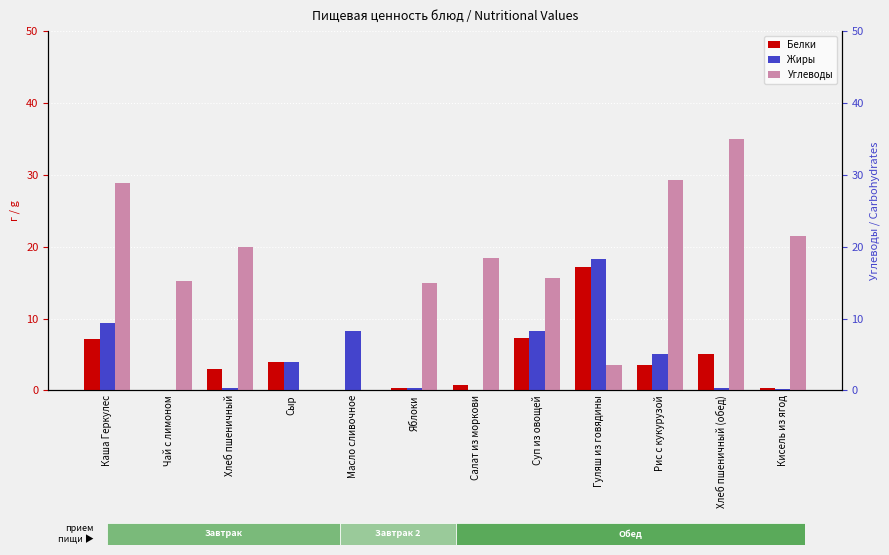

Reading left to right, what are all the values shown in this chart?

Белки: Каша Геркулес=7.2	Чай с лимоном=0.1	Хлеб пшеничный=3.0	Сыр=3.9	Масло сливочное=0.1	Яблоки=0.4	Салат из моркови=0.8	Суп из овощей=7.3	Гуляш из говядины=17.2	Рис с кукурузой=3.5	Хлеб пшеничный (обед)=5.0	Кисель из ягод=0.3
Жиры: Каша Геркулес=9.4	Чай с лимоном=0.0	Хлеб пшеничный=0.3	Сыр=3.9	Масло сливочное=8.2	Яблоки=0.4	Салат из моркови=0.1	Суп из овощей=8.3	Гуляш из говядины=18.3	Рис с кукурузой=5.0	Хлеб пшеничный (обед)=0.3	Кисель из ягод=0.2
Углеводы: Каша Геркулес=28.8	Чай с лимоном=15.2	Хлеб пшеничный=20.0	Сыр=0.0	Масло сливочное=0.1	Яблоки=15.0	Салат из моркови=18.4	Суп из овощей=15.6	Гуляш из говядины=3.5	Рис с кукурузой=29.3	Хлеб пшеничный (обед)=35.0	Кисель из ягод=21.5